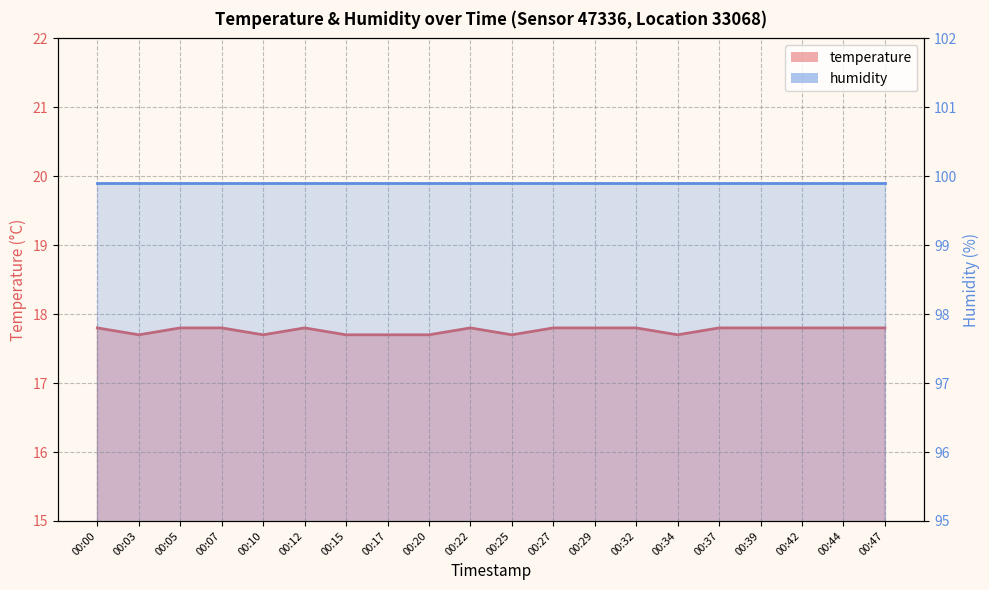

Approximately how many times larger is the value at 00:22 compared to 00:03?

1.0